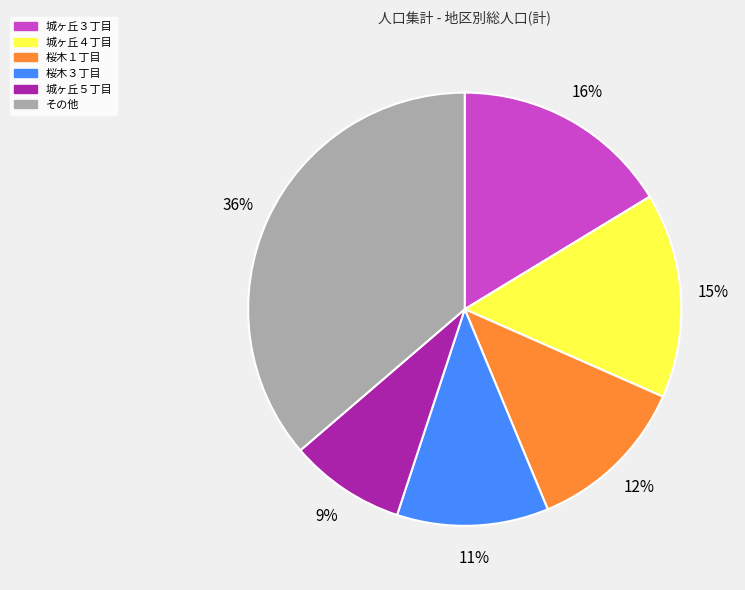

To the nearest percent, what is the average slice percentage?

17%